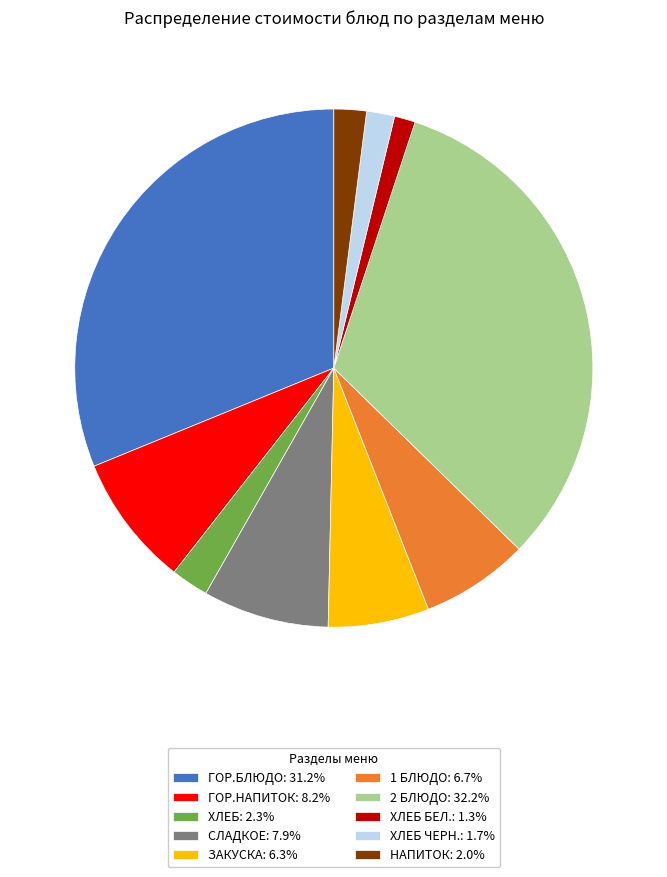

Does НАПИТОК: 2.0% represent more than half of the total?

No